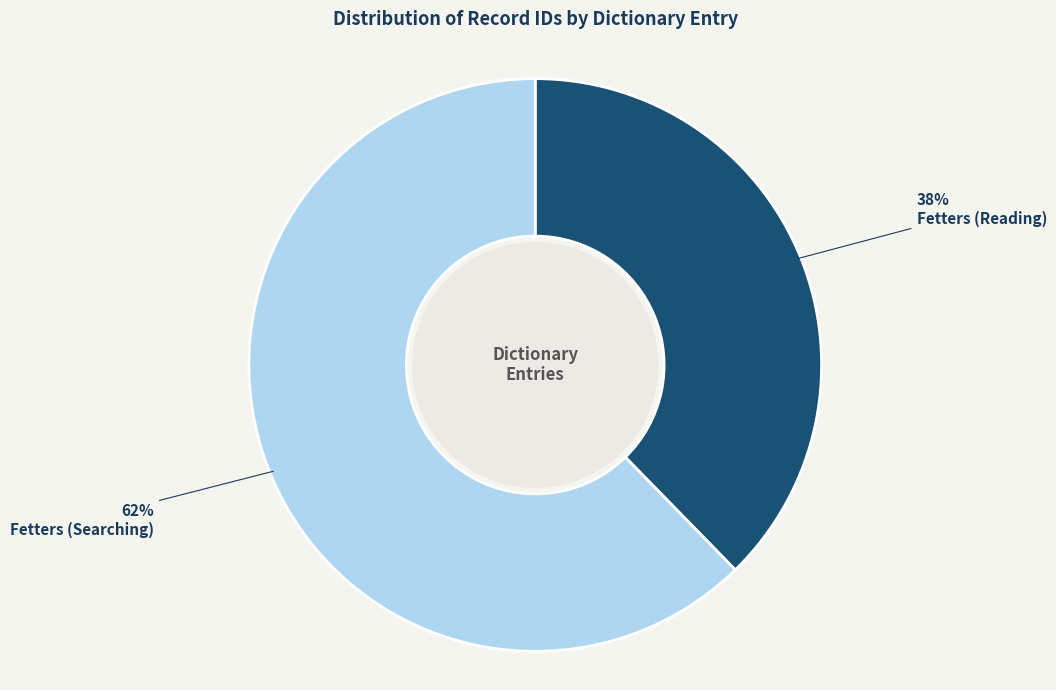

Rank the categories by value from highest to lowest.

Fetters (Searching), Fetters (Reading)